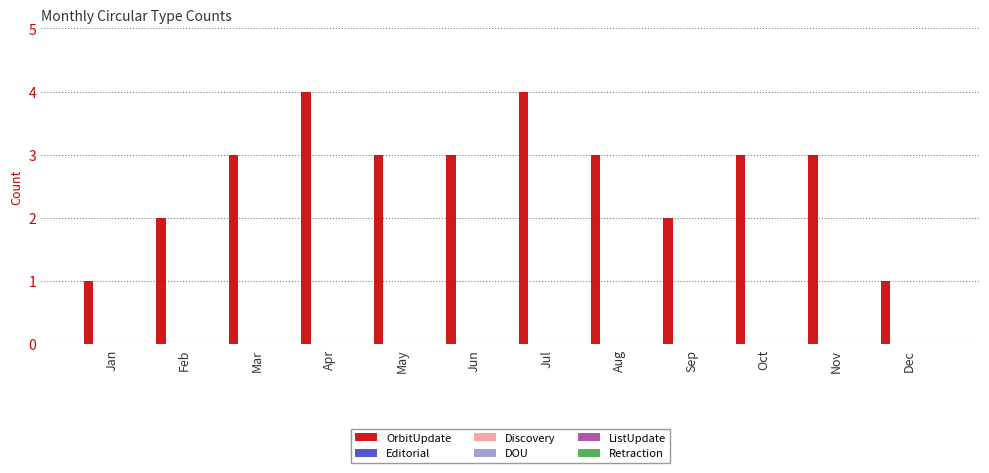

What is the value of the 7th bar from the left?

4